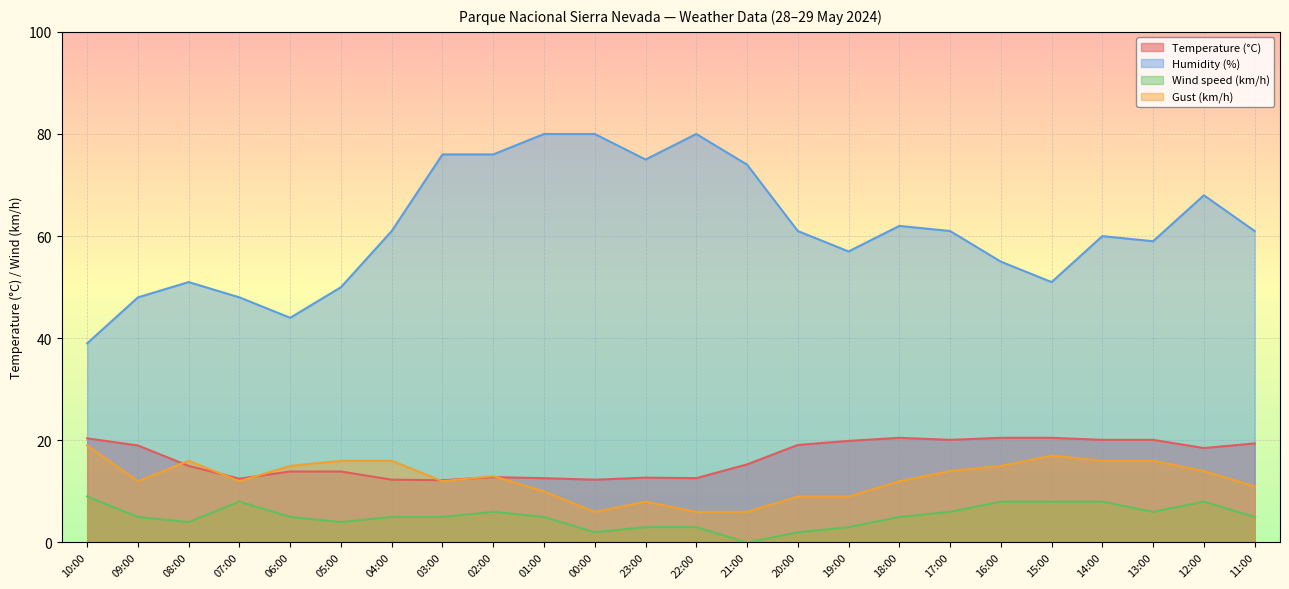

Reading left to right, extract all data points from this chart.

Temperature (°C): 20.4	19.0	15.0	12.5	13.9	13.9	12.3	12.2	12.8	12.6	12.3	12.7	12.6	15.3	19.1	19.9	20.5	20.1	20.5	20.5	20.1	20.1	18.5	19.4
Humidity (%): 39.0	48.0	51.0	48.0	44.0	50.0	61.0	76.0	76.0	80.0	80.0	75.0	80.0	74.0	61.0	57.0	62.0	61.0	55.0	51.0	60.0	59.0	68.0	61.0
Wind speed (km/h): 9.0	5.0	4.0	8.0	5.0	4.0	5.0	5.0	6.0	5.0	2.0	3.0	3.0	0.0	2.0	3.0	5.0	6.0	8.0	8.0	8.0	6.0	8.0	5.0
Gust (km/h): 19.0	12.0	16.0	12.0	15.0	16.0	16.0	12.0	13.0	10.0	6.0	8.0	6.0	6.0	9.0	9.0	12.0	14.0	15.0	17.0	16.0	16.0	14.0	11.0